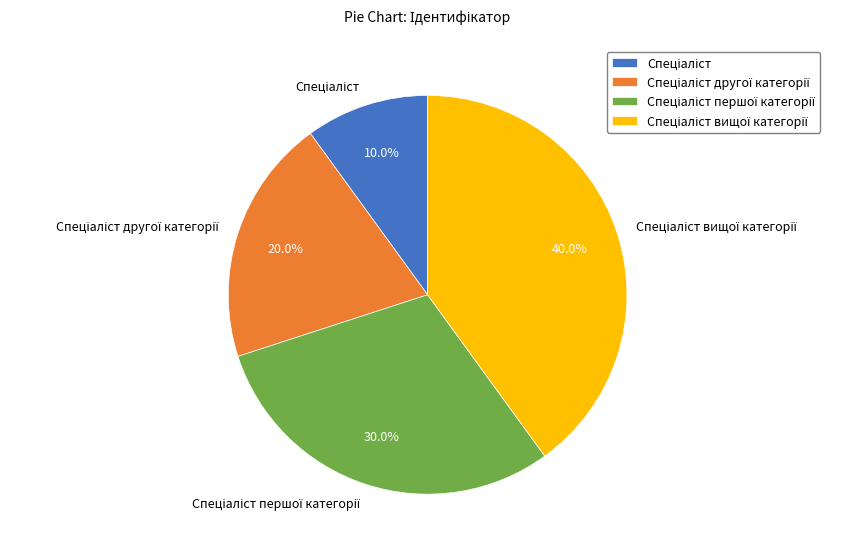

Is there any slice that represents more than half of the pie?

No